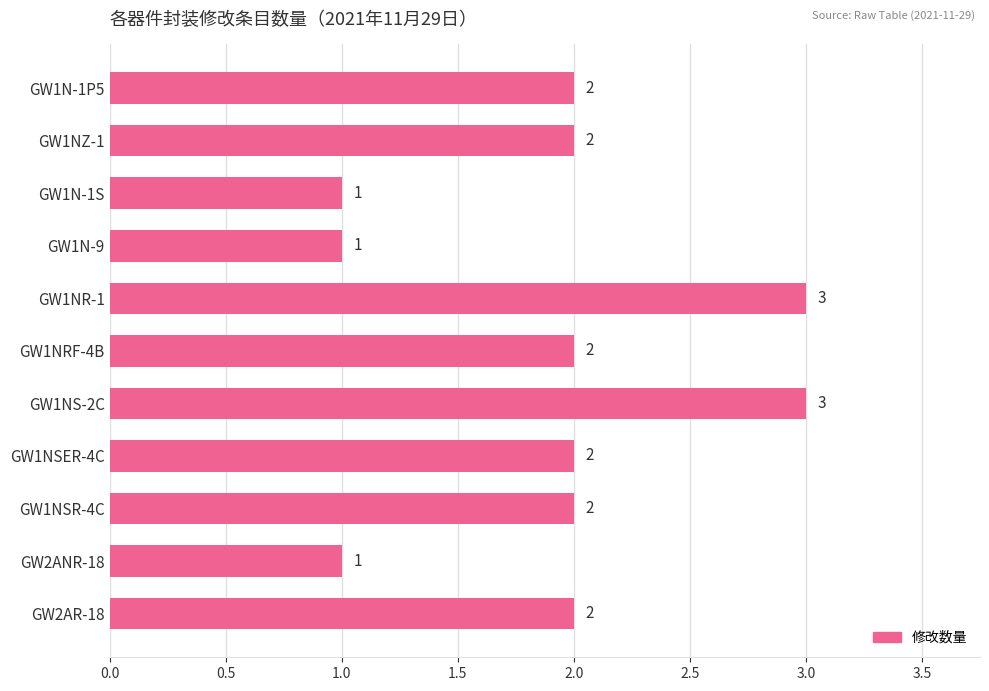

What is the label of the 9th bar from the bottom?

GW1N-1S